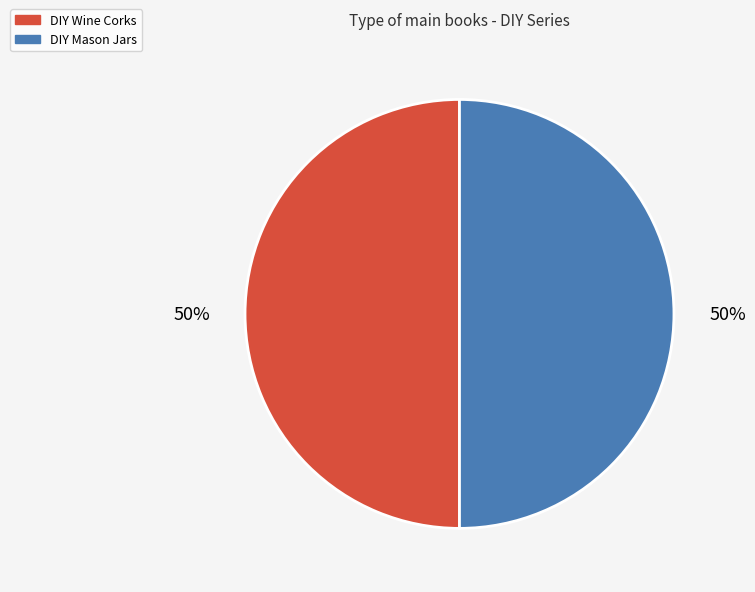

Do DIY Mason Jars and DIY Wine Corks together represent more than half of the pie?

Yes